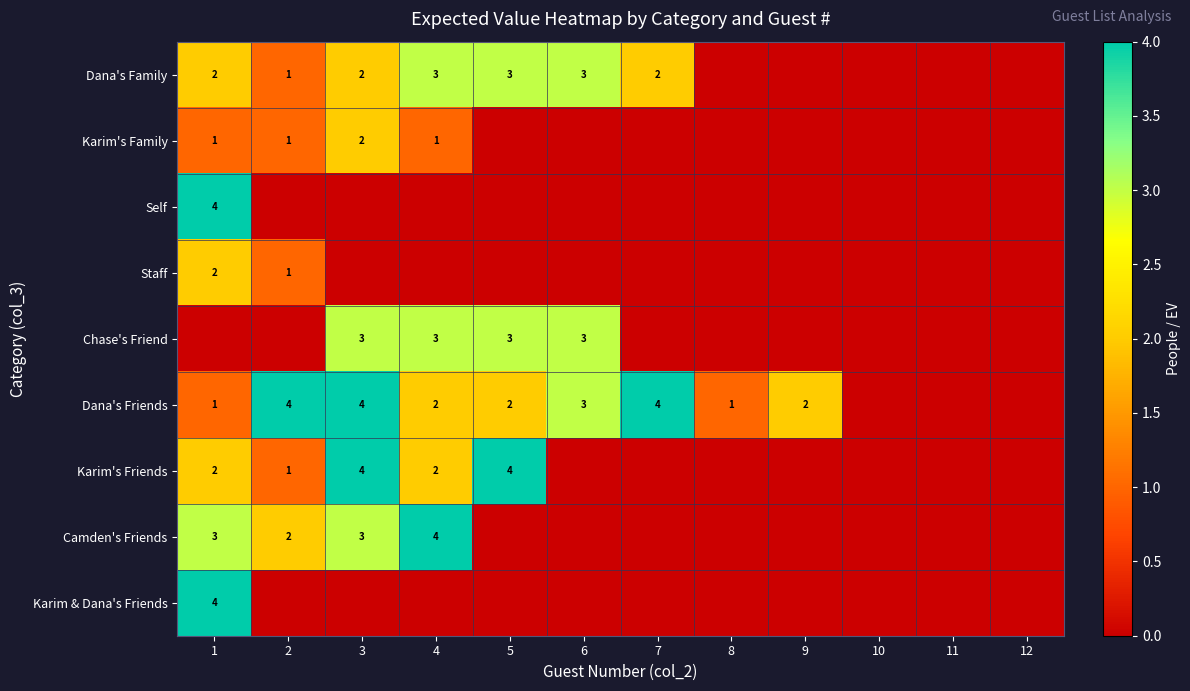

Is it true that Dana's Family equals 1 at 3?

False